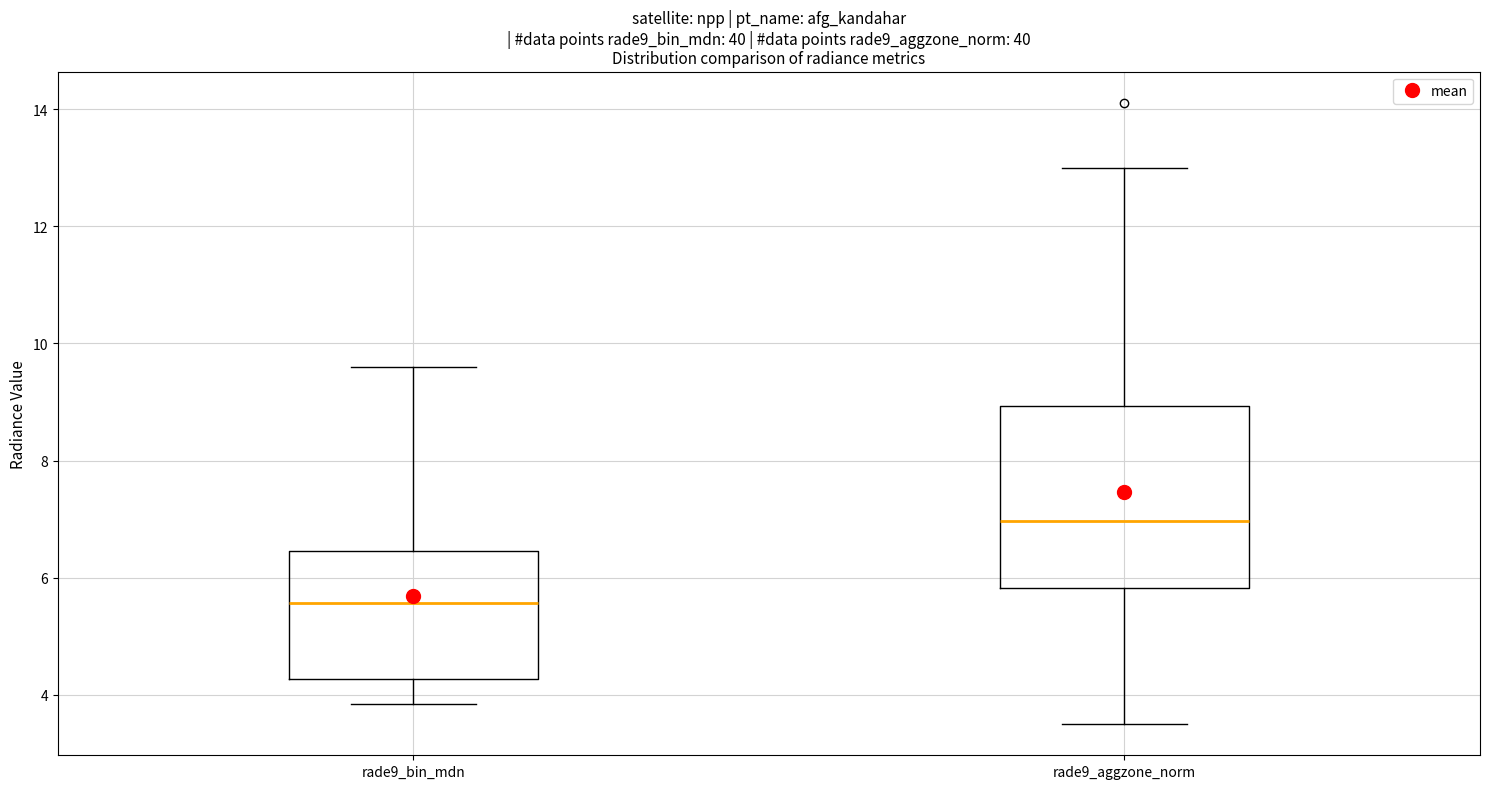

Where is the upper edge of the box for rade9_aggzone_norm on the y-axis? The values are not printed on the chart, so give them approximately, as read against the axis.

9.0